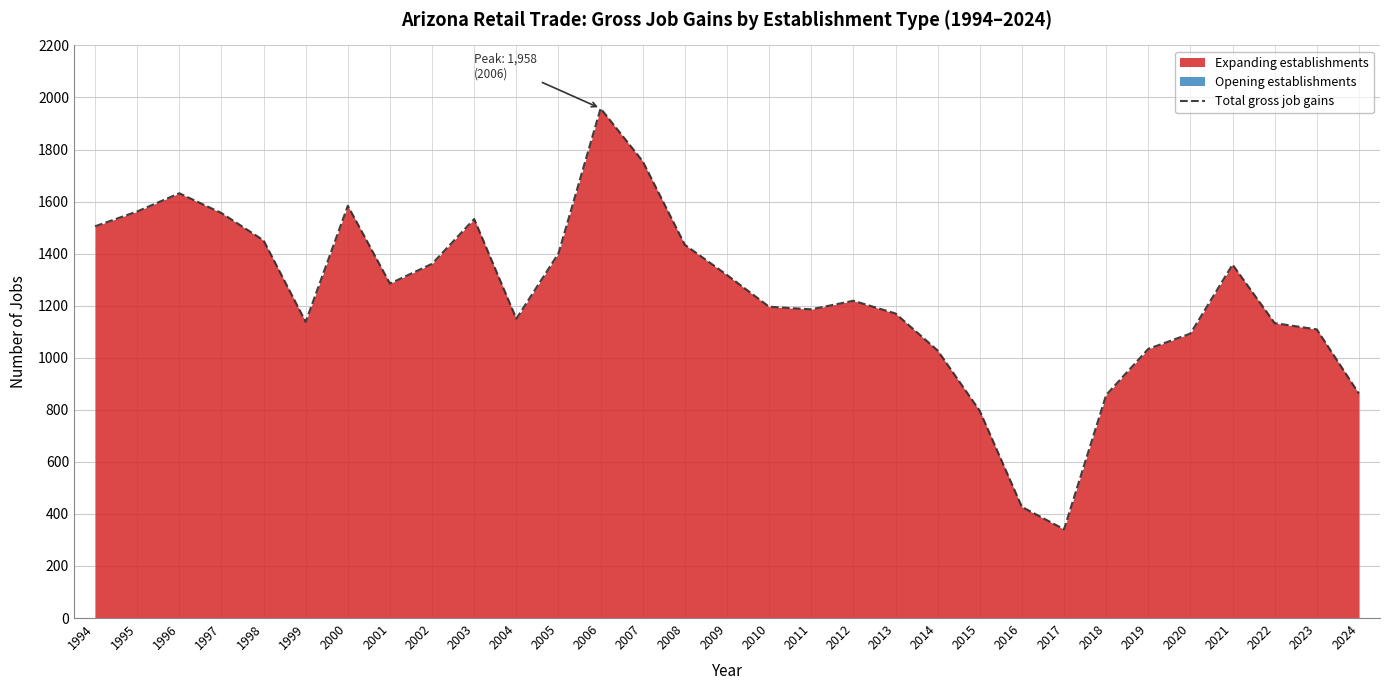

Approximately how many times larger is the value at 2017 compared to 1996?

0.2